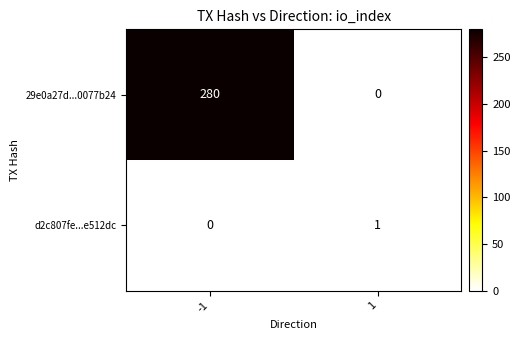

Rank the series by their maximum value, from highest to lowest.

29e0a27d...0077b24, d2c807fe...e512dc